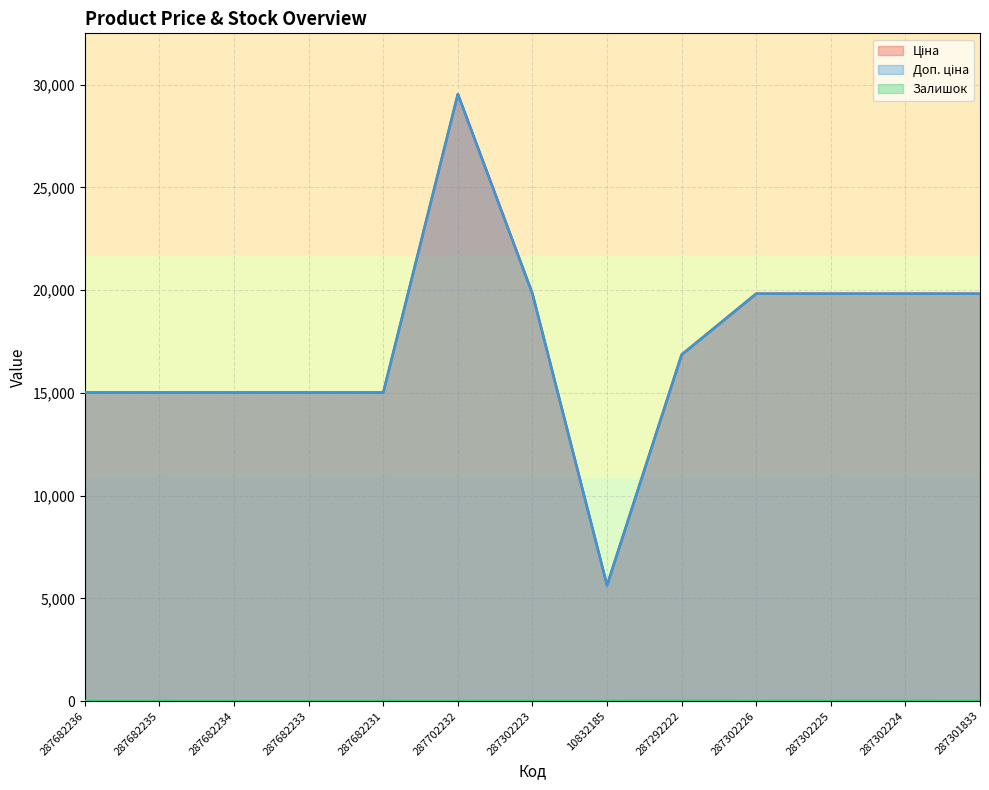

How many data points in Ціна are less than 16863?

6